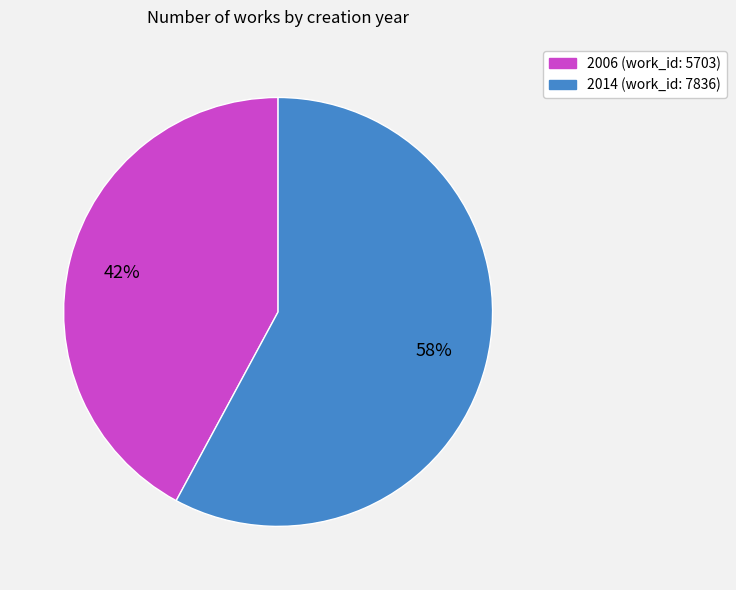

Which category has the smallest portion of the pie?

2006 (work_id: 5703)